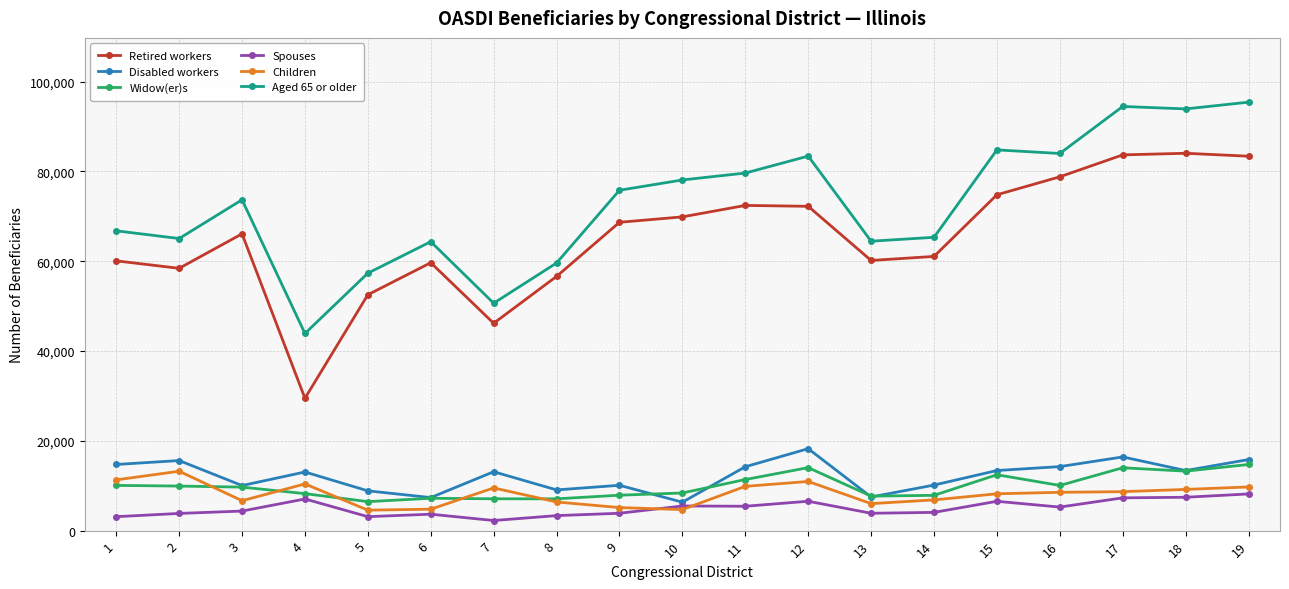

Where is the first local minimum for Children?

3